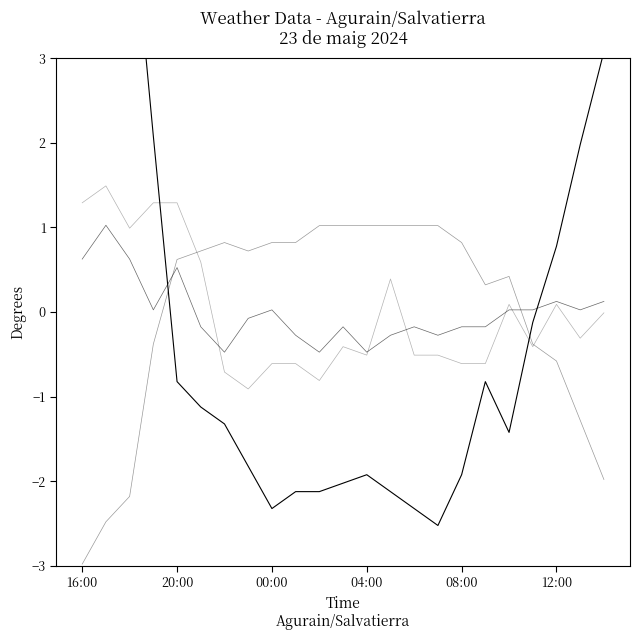

What is the minimum value for Velocitat del vent (km/h)?

-0.5